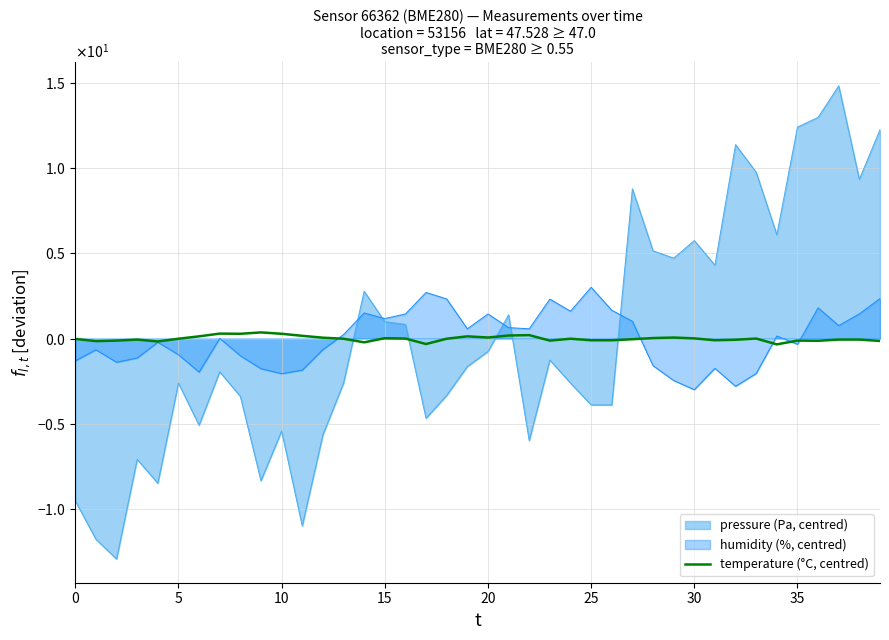

How many points are lower than both their immediate neighbors (excluding endpoints)?

10